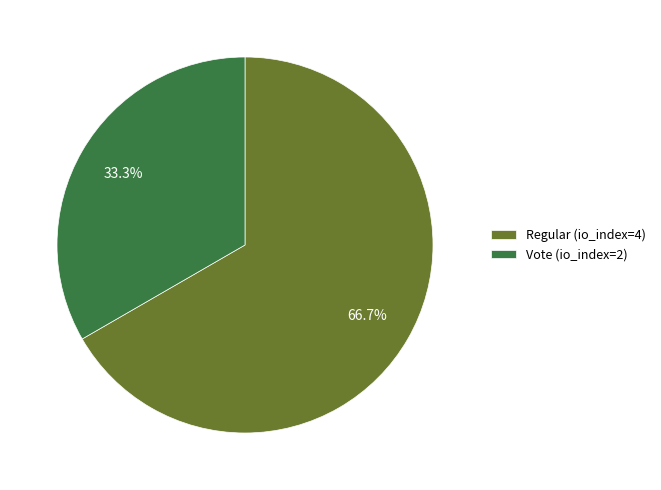

Does any single category account for the majority?

Yes